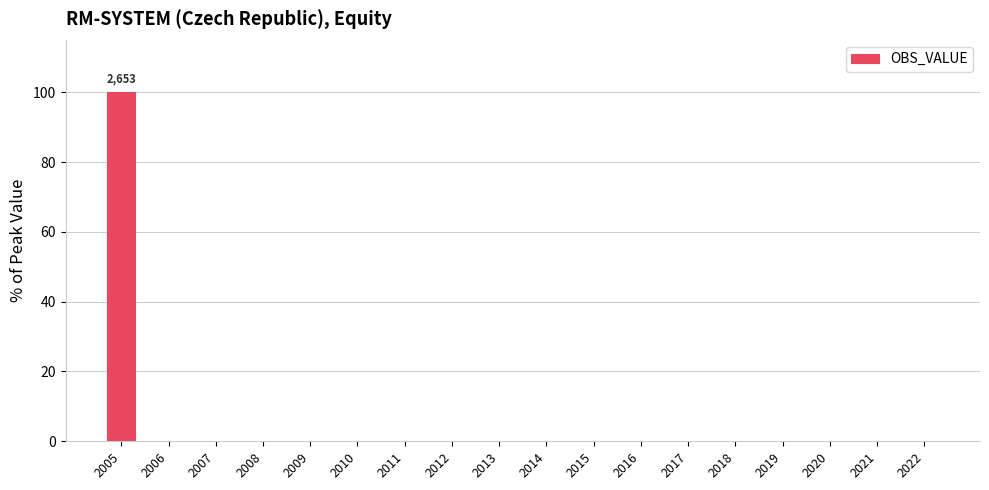

The chart shows a value of 0 at 2020. True or false?

True